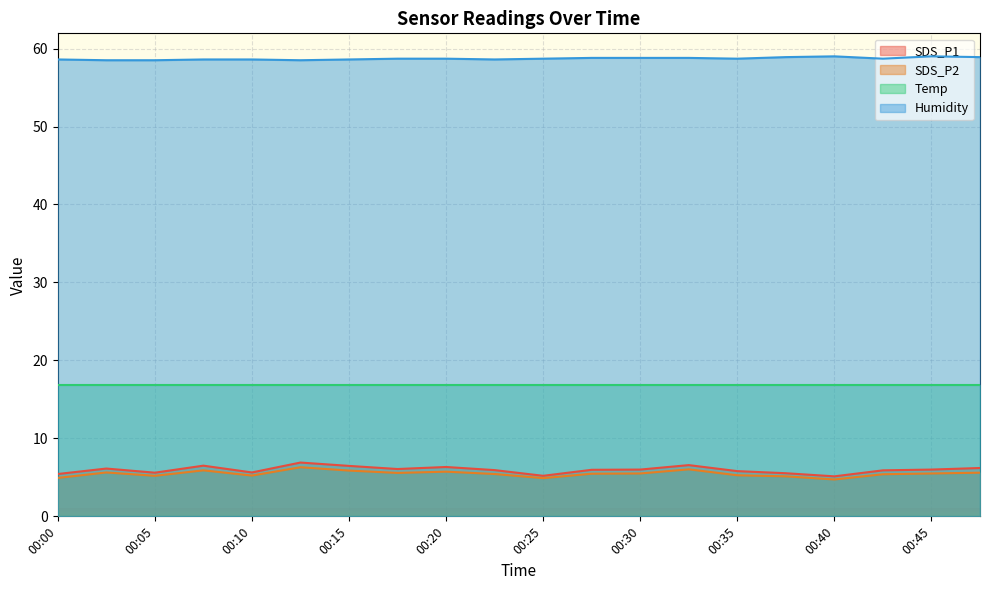

What is the sum of the Humidity values at 00:42 and 00:05?

117.2